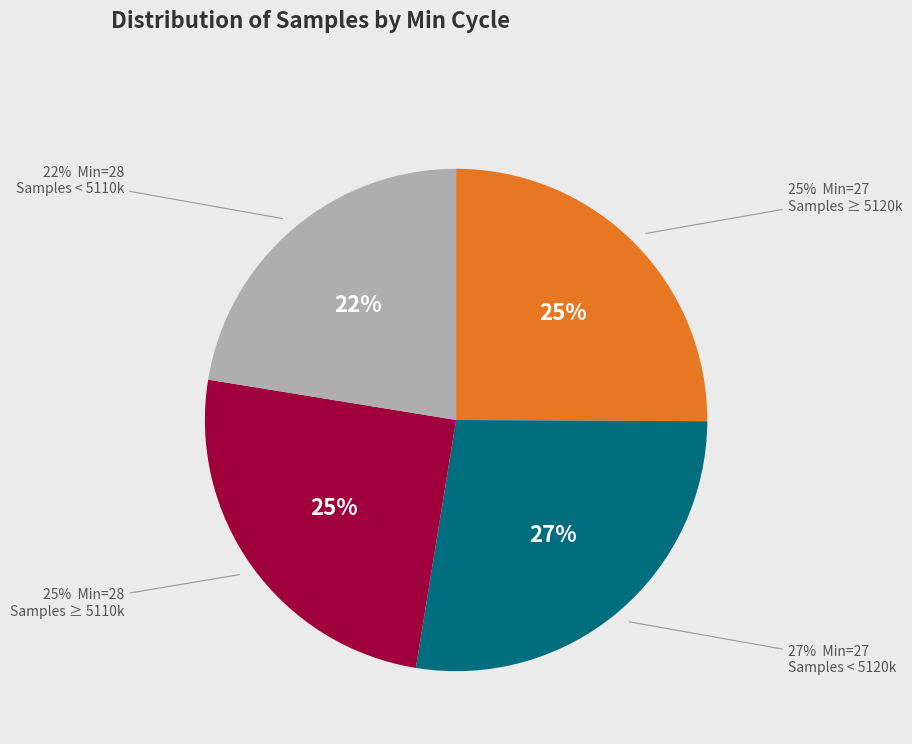

Which has a higher value, 27 or 27?

27